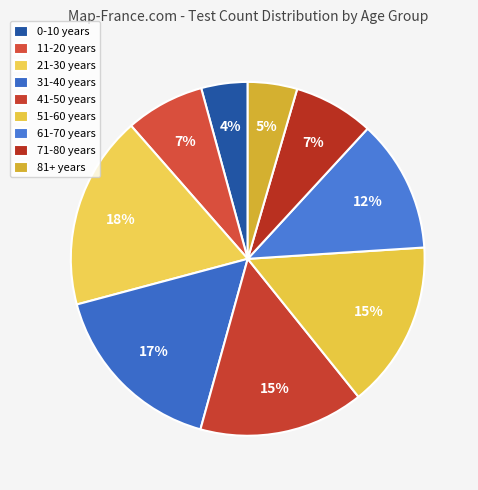

Count the number of slices in the pie.

9